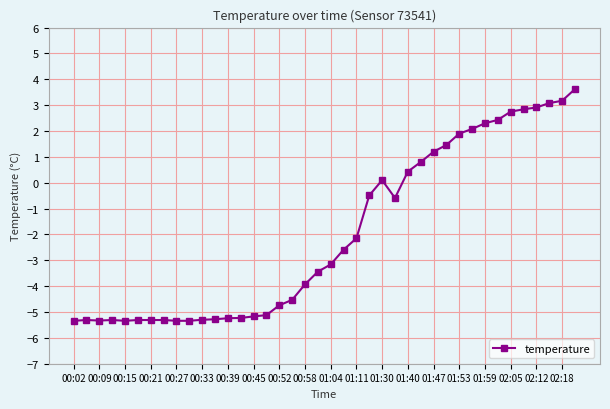

What is the value of the 31st point from the left?

1.9